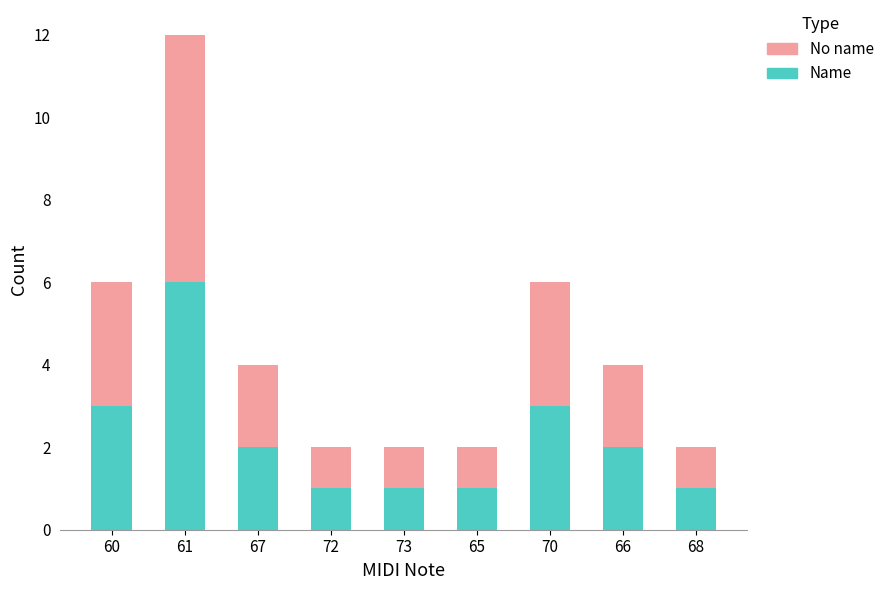

Is it true that Name equals 1 at 68?

True